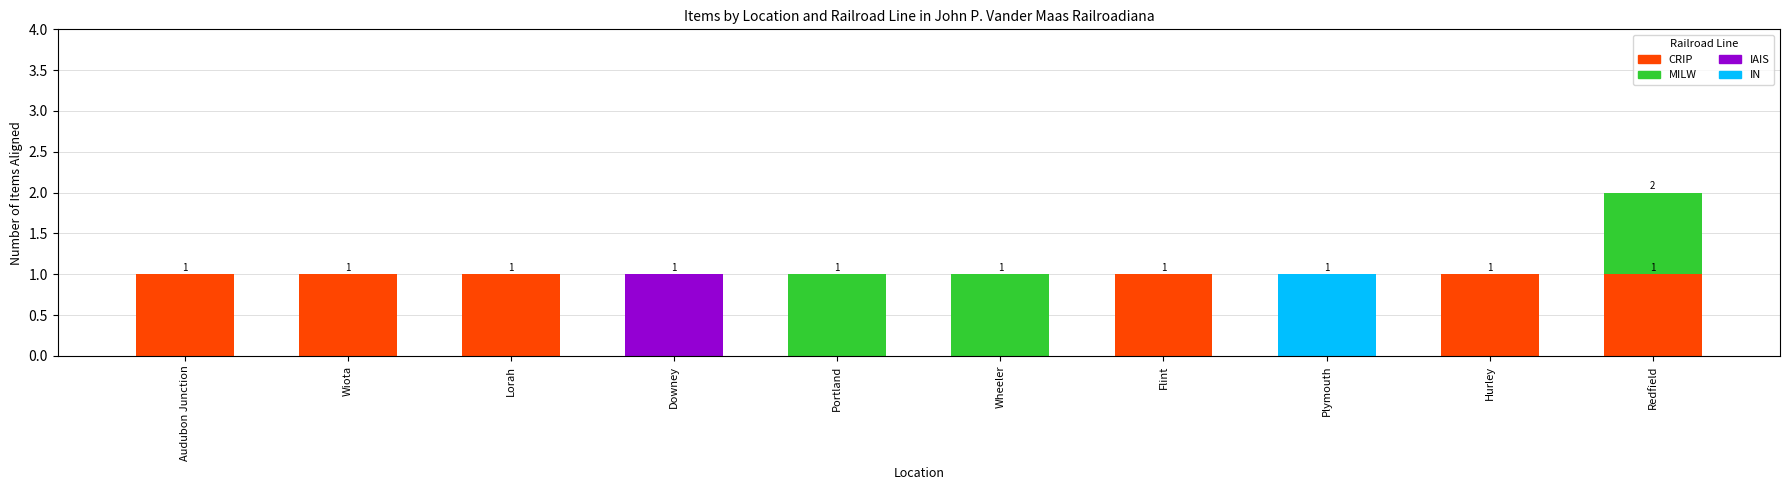

The CRIP series shows 0 at Portland. True or false?

True